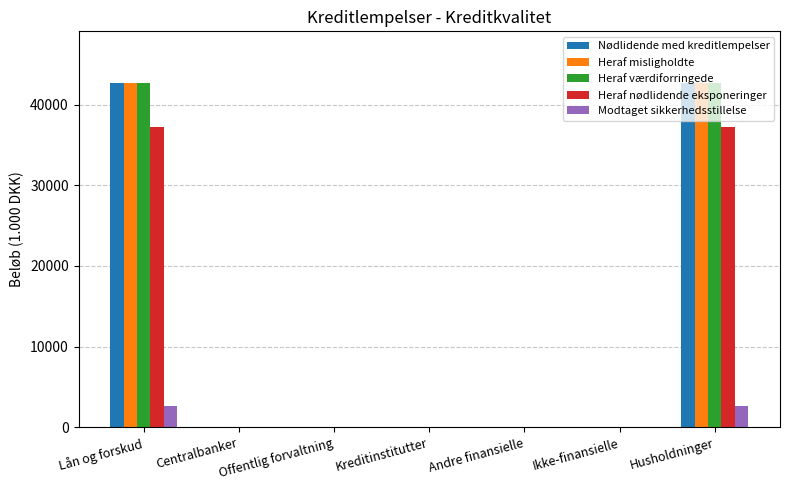

What is the sum of the Modtaget sikkerhedsstillelse values at Lån og forskud and Centralbanker?

2688